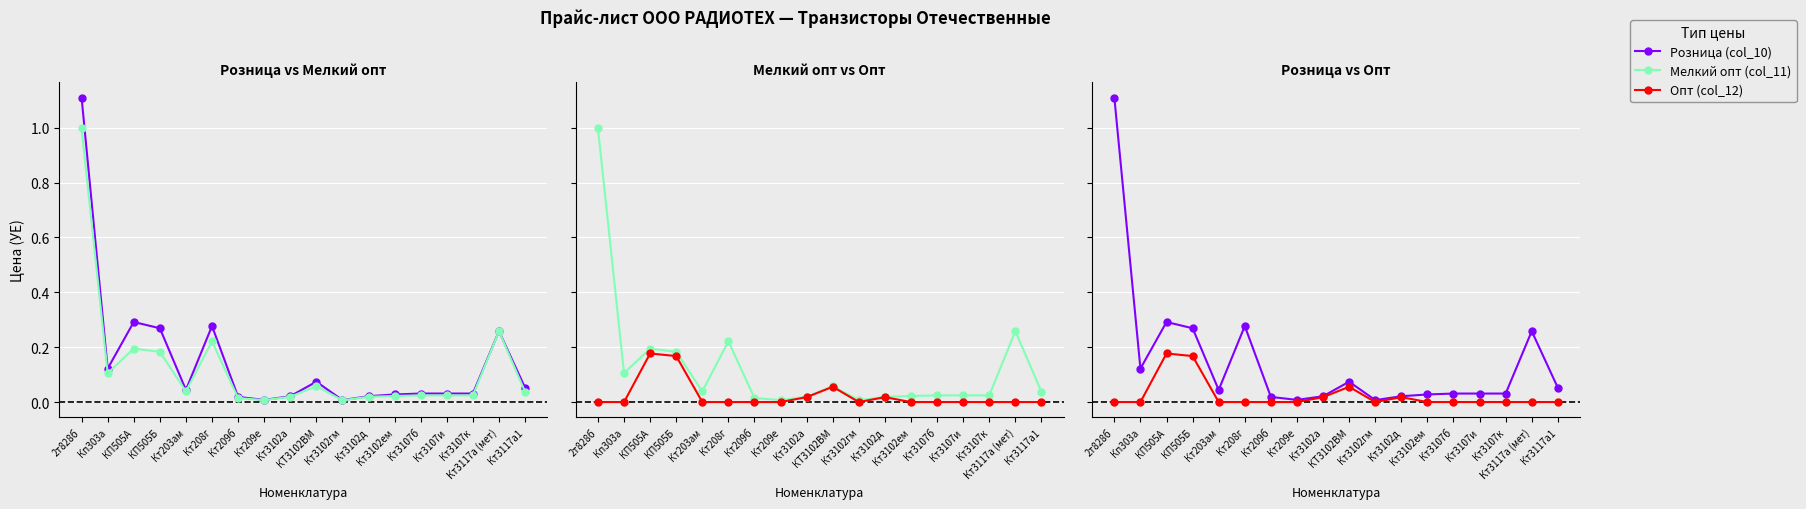

What is the sum of all Мелкий опт (col_11) values?

2.3